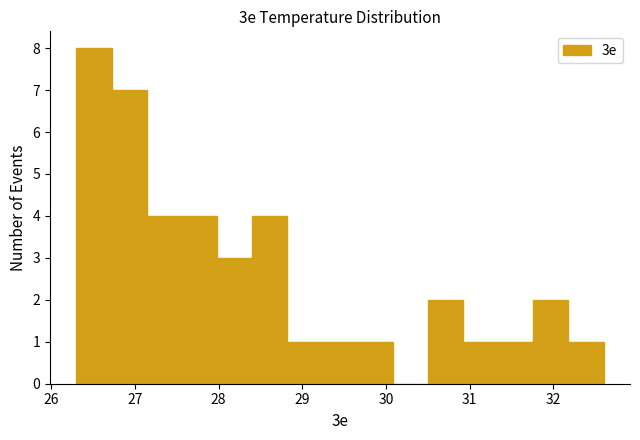

Which range on the x-axis has the tallest bar?

26.30 to 26.72